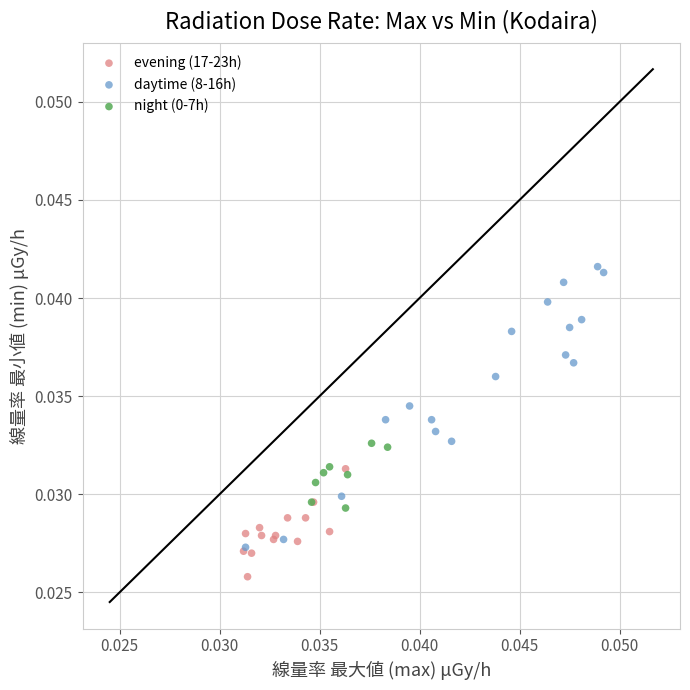

Which series contains the highest Y value?

daytime (8-16h)